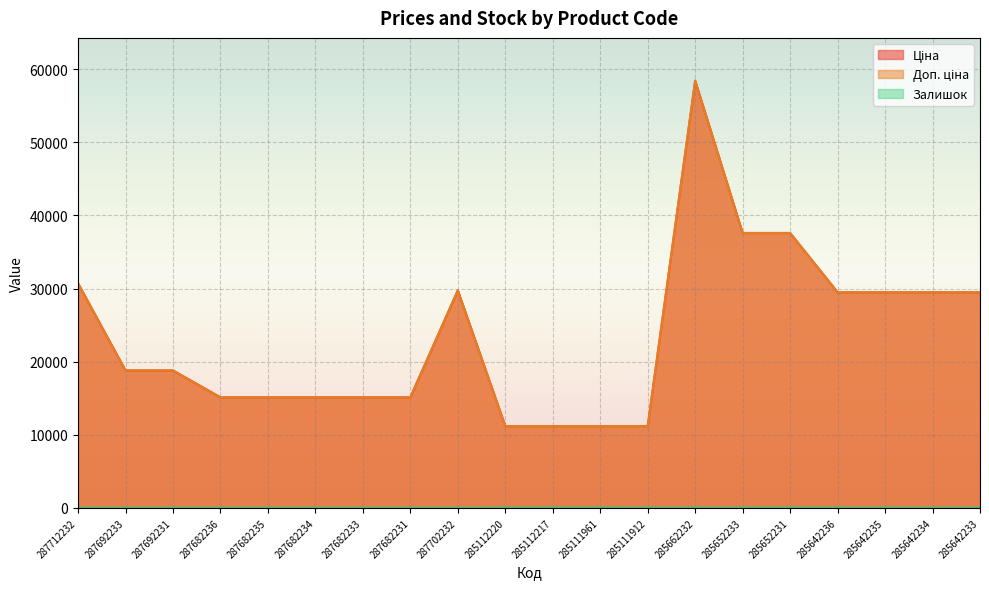

Is the value of Ціна at 285652233 greater than the value of Доп. ціна at 285111912?

Yes